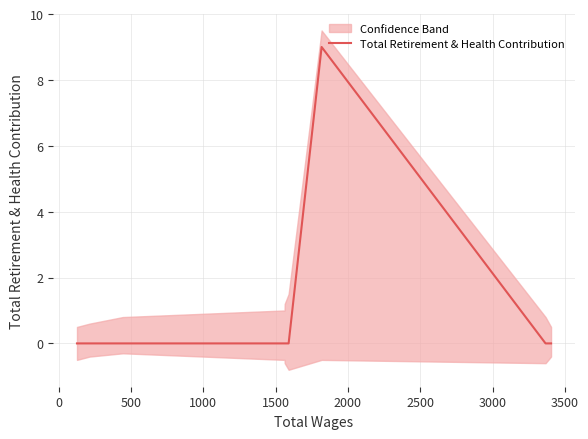

What is the highest value of the Total Retirement & Health Contribution series?

9